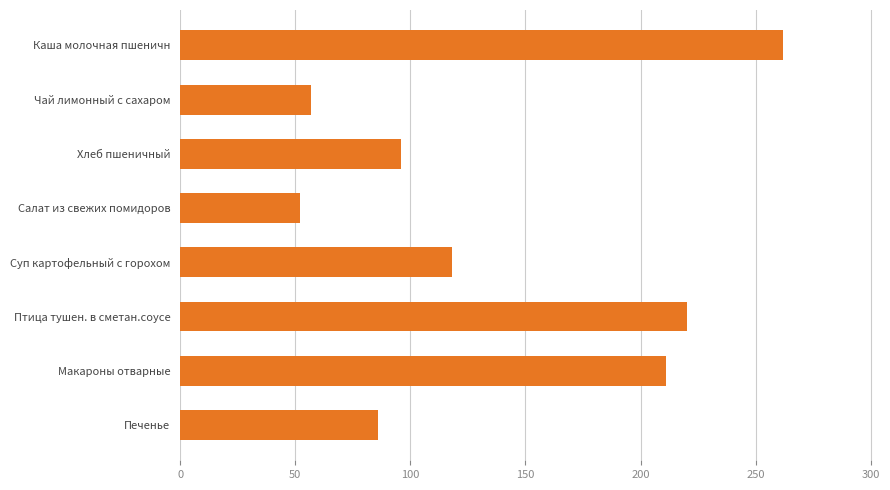

Reading top to bottom, list all the values displayed in this chart.

Каша молочная пшеничн=262	Чай лимонный с сахаром=57	Хлеб пшеничный=96	Салат из свежих помидоров=52	Суп картофельный с горохом=118	Птица тушен. в сметан.соусе=220	Макароны отварные=211	Печенье=86